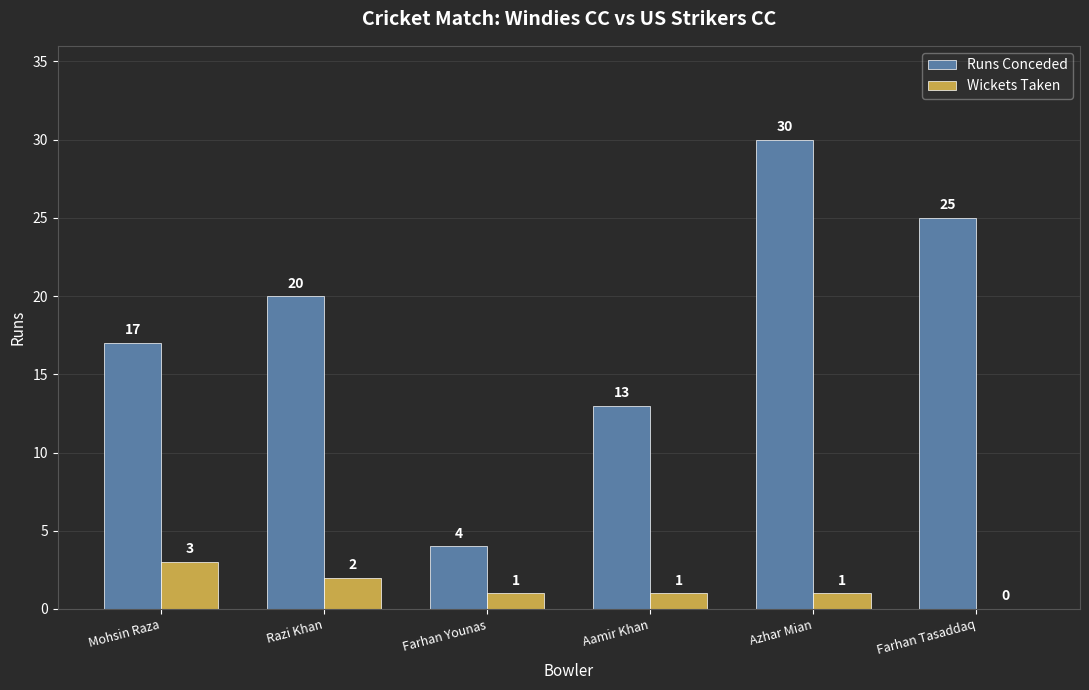

Between Aamir Khan and Farhan Tasaddaq, which series saw the biggest shift?

Runs Conceded